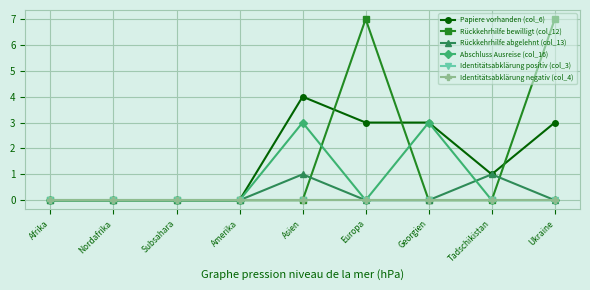

List the series in order of their peak value, lowest first.

Identitätsabklärung positiv (col_3), Identitätsabklärung negativ (col_4), Rückkehrhilfe abgelehnt (col_13), Abschluss Ausreise (col_16), Papiere vorhanden (col_6), Rückkehrhilfe bewilligt (col_12)